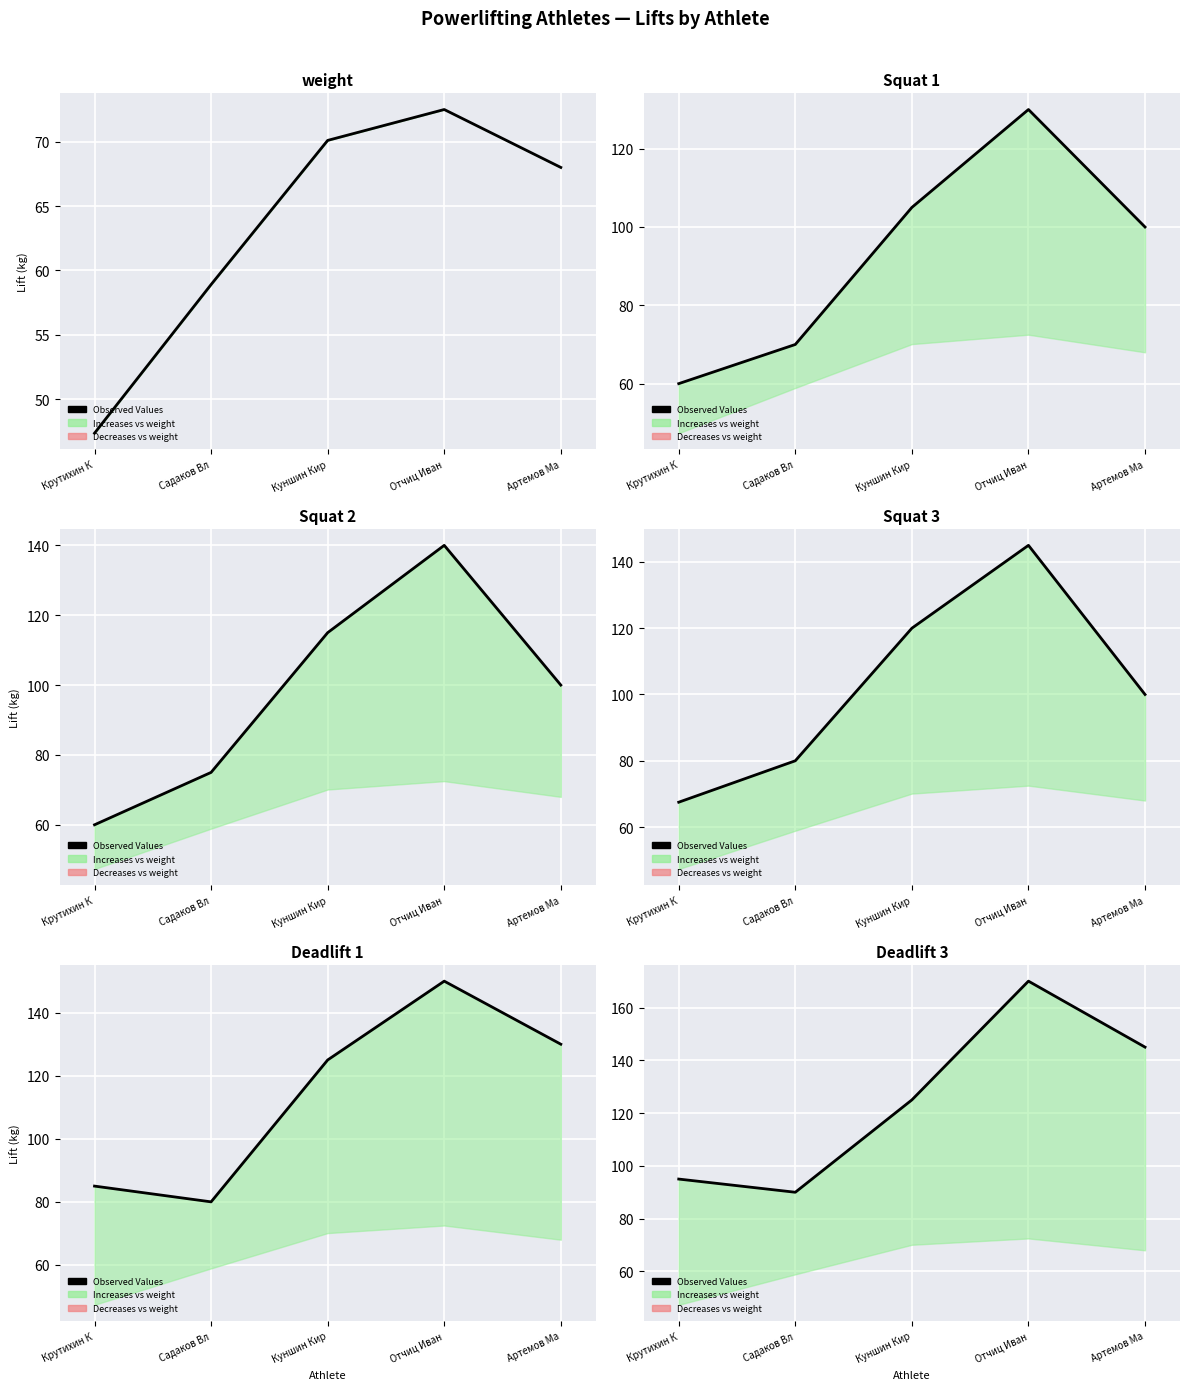

Rank the categories by value from lowest to highest.

Садаков Вл, Крутихин К, Куншин Кир, Артемов Ма, Отчиц Иван